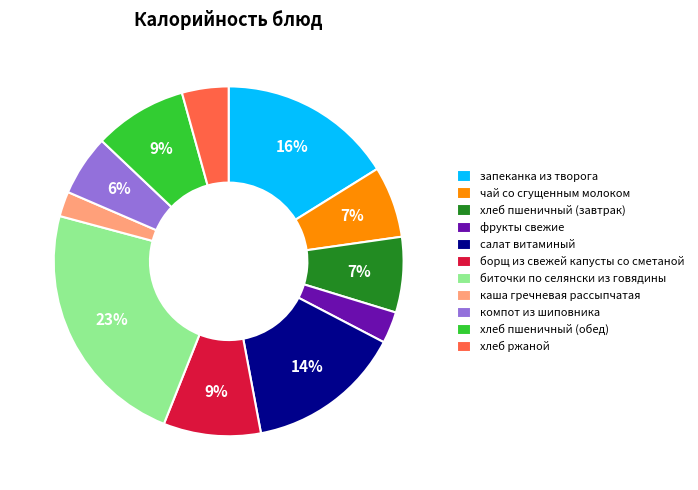

Do хлеб пшеничный (обед) and чай со сгущенным молоком together represent more than half of the pie?

No